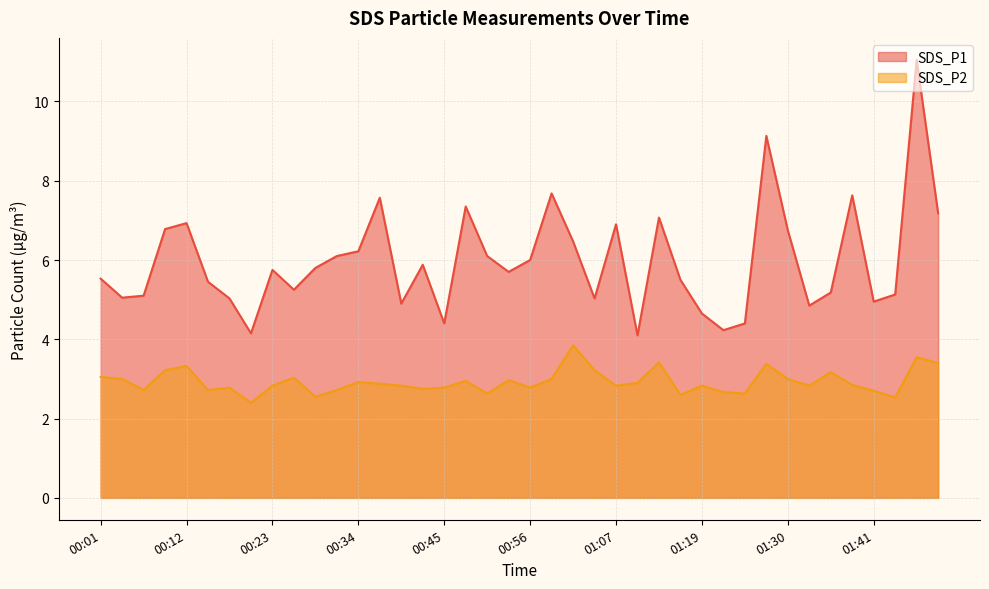

True or false: SDS_P1 and SDS_P2 intersect in this chart.

False